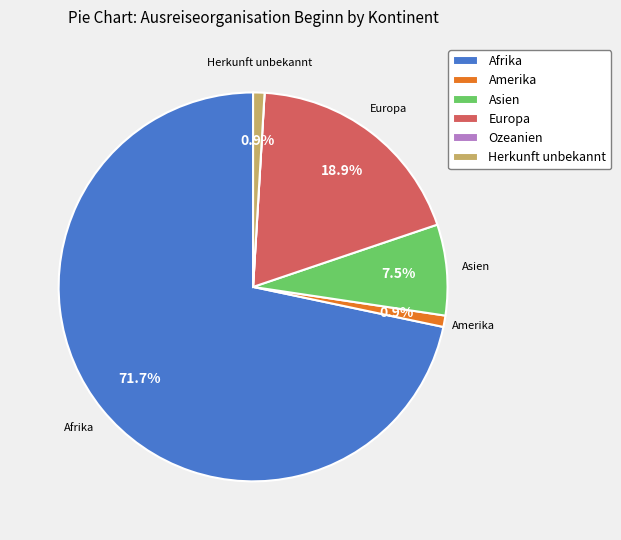

Between Asien and Amerika, which is larger?

Asien